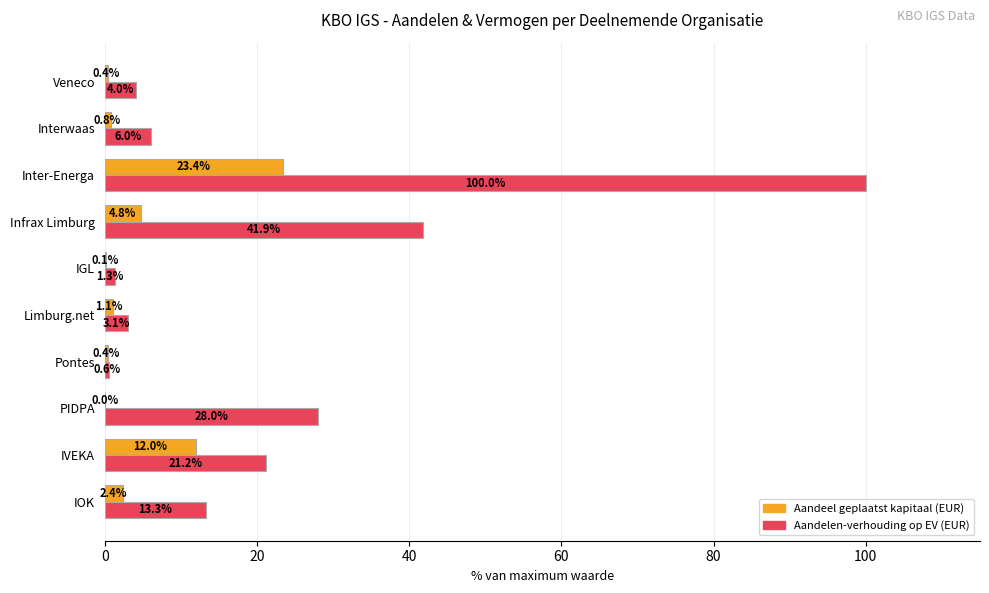

At which category is the sum across all series the highest?

Inter-Energa